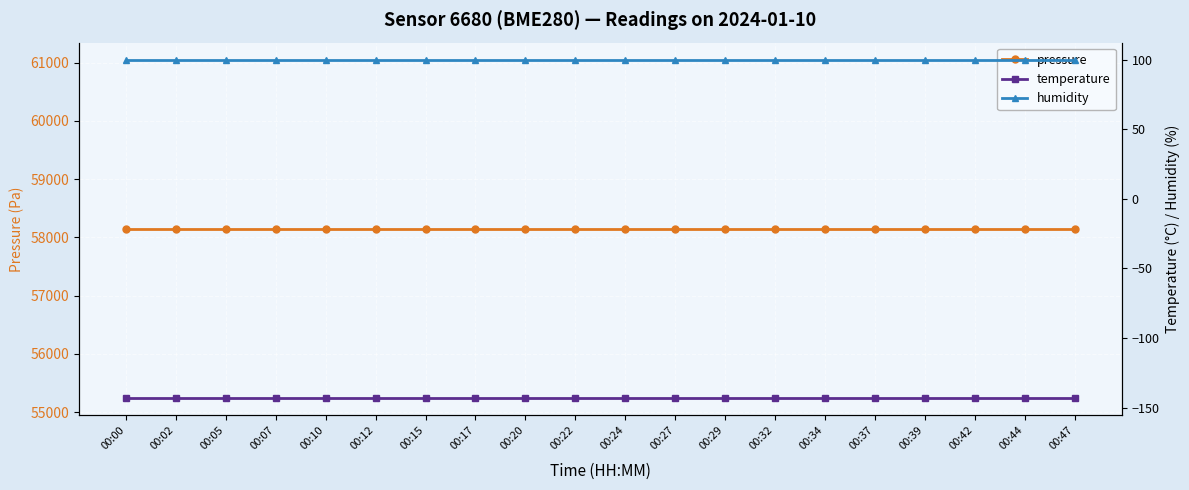

What is the minimum value shown in the chart?

-143.3